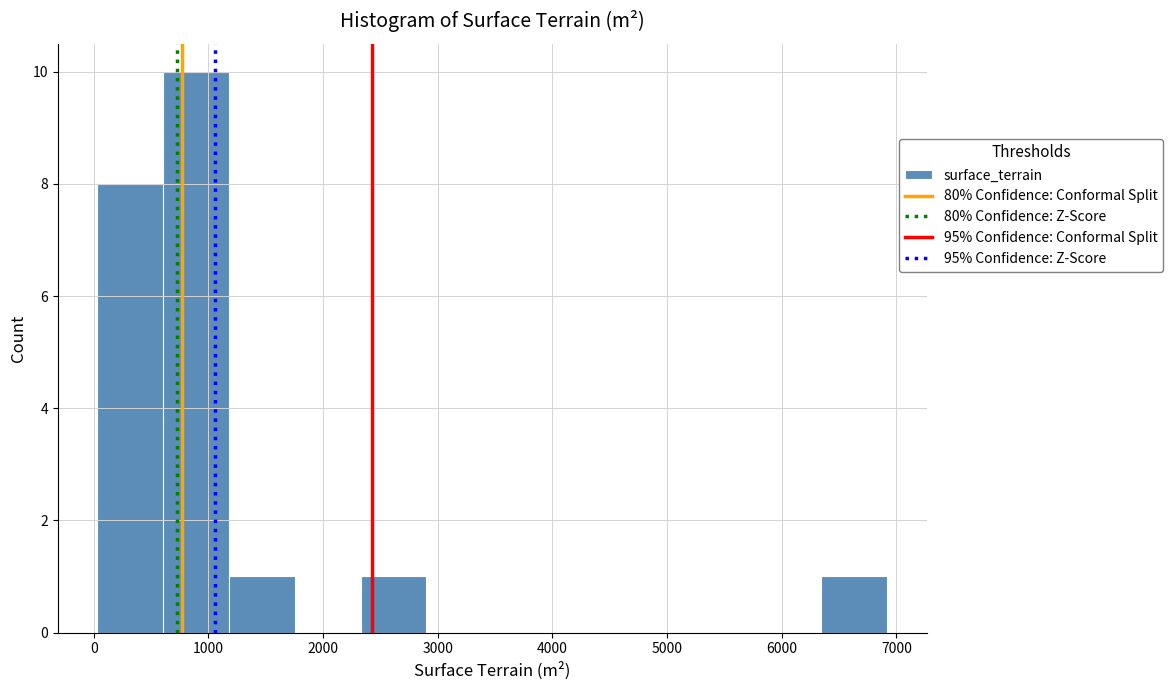

Reading left to right, transcribe this chart: for each bar, give the range it covers on the x-axis and its height. Neither the bar edges nor the heights are printed on the chart, so give them approximately, as read against the axes.

0 to 600: 8
600 to 1200: 10
1200 to 1800: 1
1800 to 2300: 0
2300 to 2900: 1
2900 to 3500: 0
3500 to 4000: 0
4000 to 4600: 0
4600 to 5200: 0
5200 to 5800: 0
5800 to 6300: 0
6300 to 6900: 1